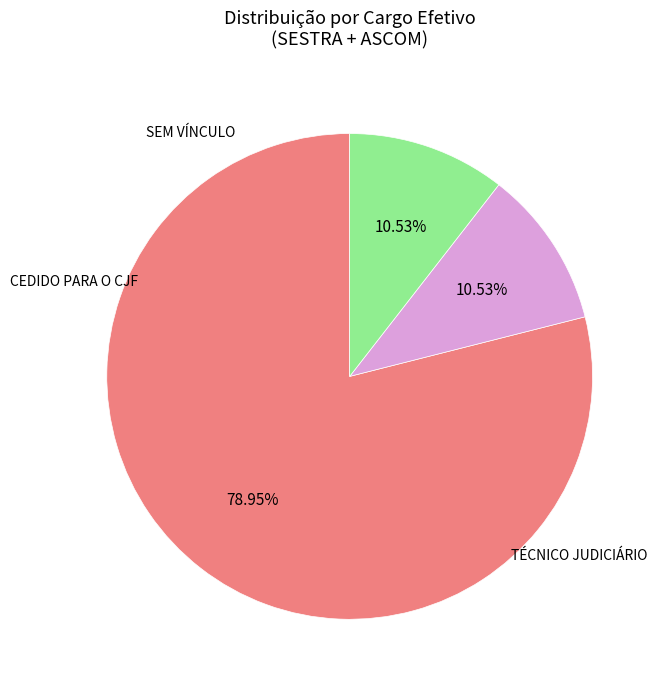

Does any single category account for the majority?

Yes